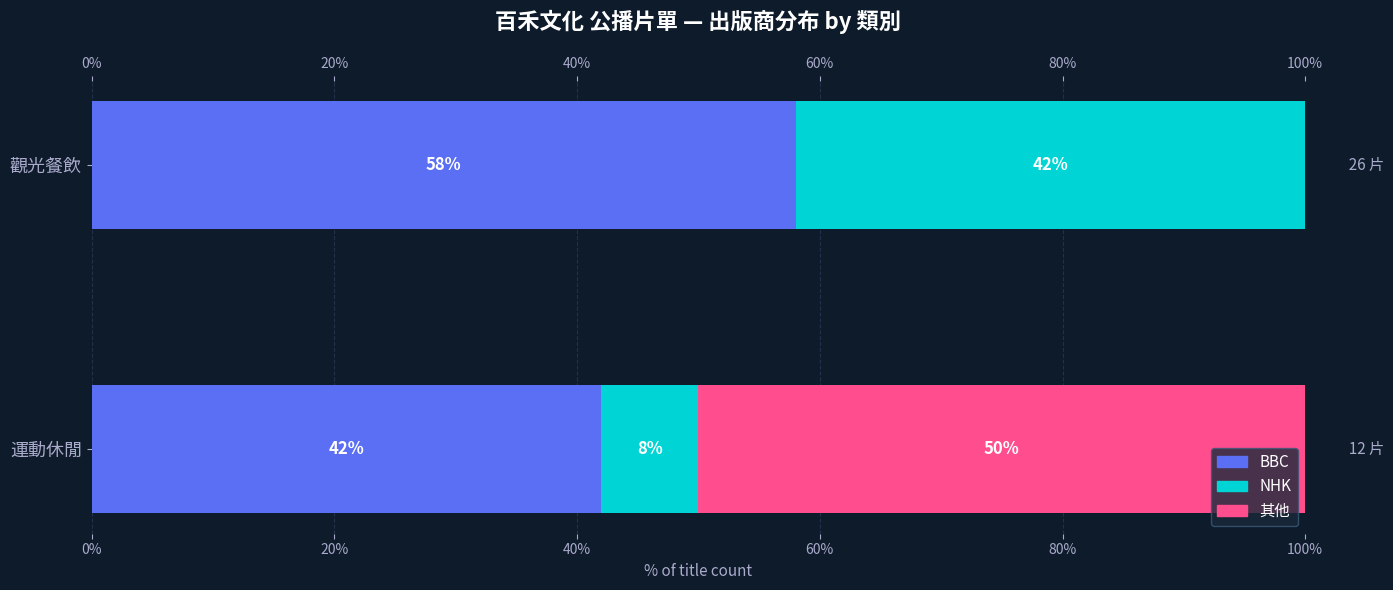

What are all the series names shown in the legend?

BBC, NHK, 其他